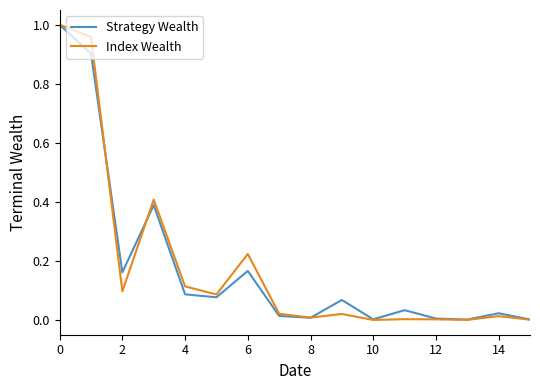

How many distinct data groups are displayed?

2